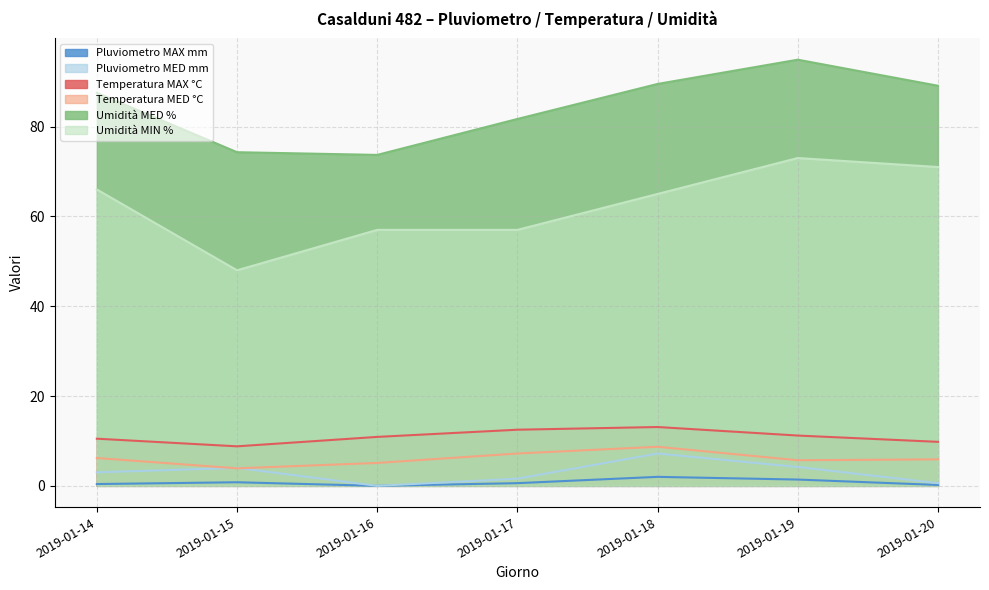

What is the average value of the Temperatura MED °C series?

6.1